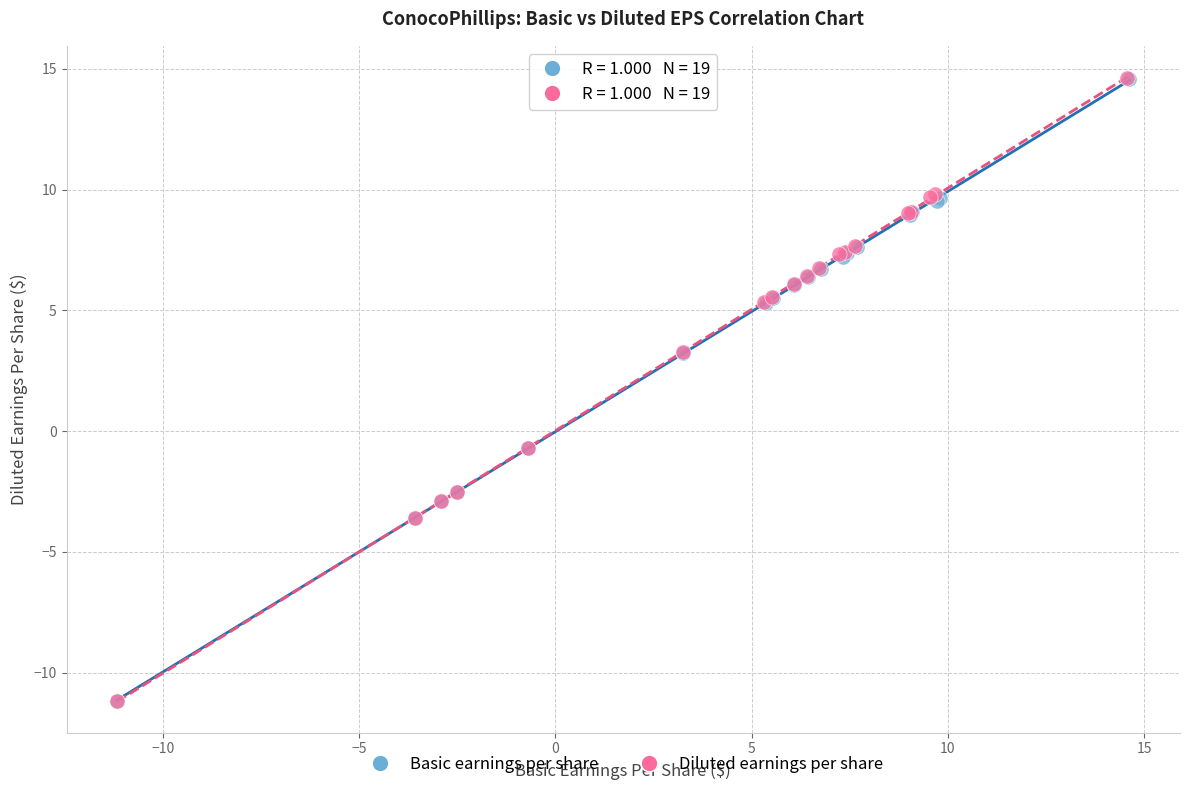

Which series has the largest Y range (max minus min)?

Diluted earnings per share